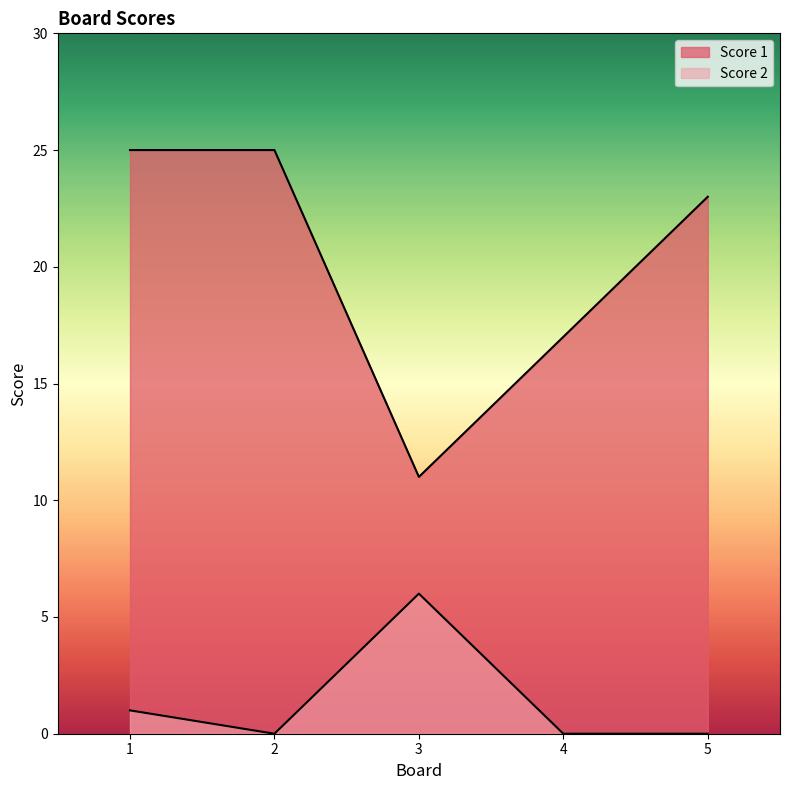

What is the difference between the maximum and minimum values in the Score 1 series?

14